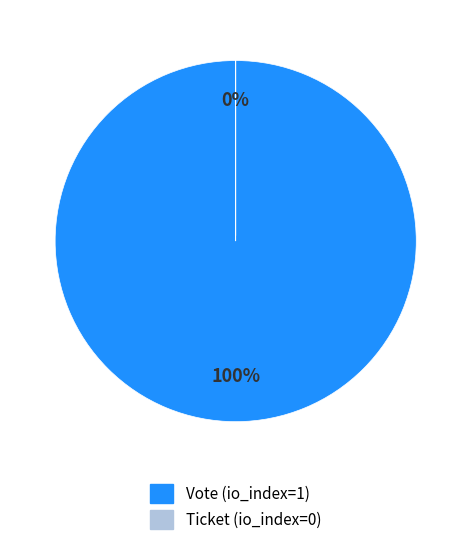

How many slices are in this pie chart?

2